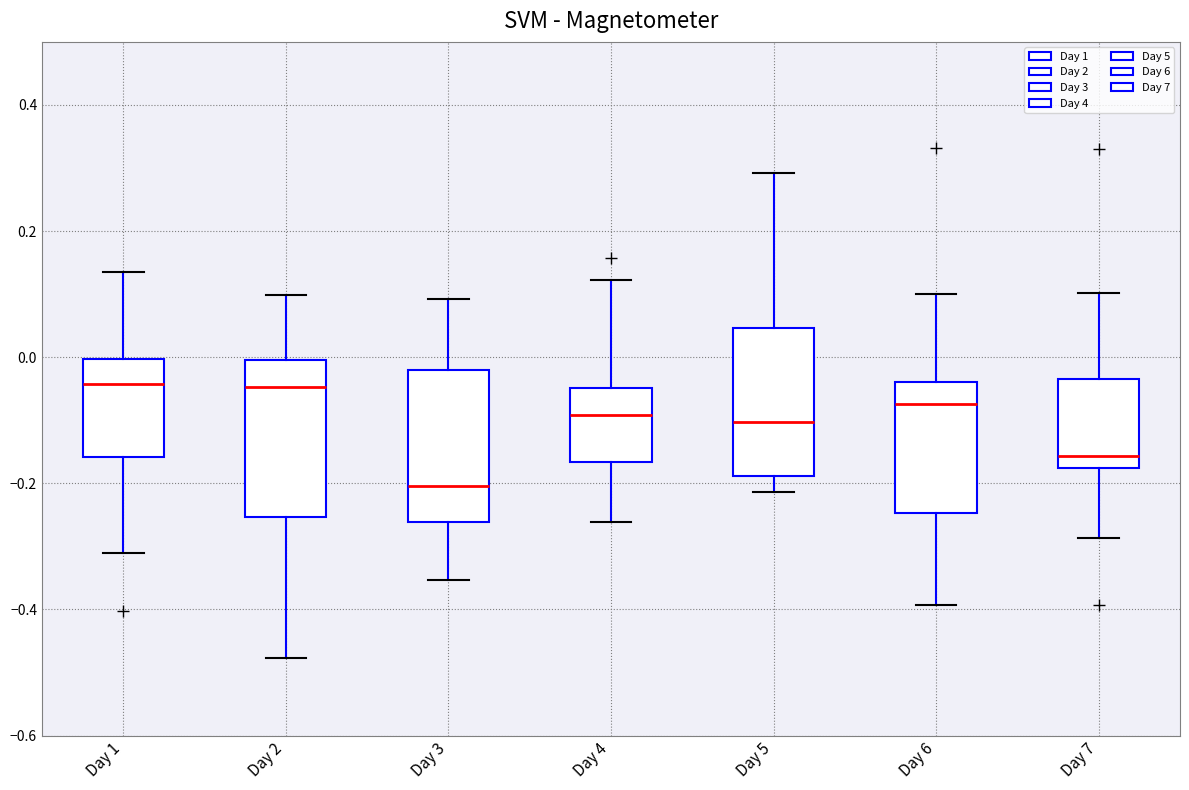

Reading left to right, transcribe this box plot: for each box, give where its median line is, the range the box spans, and where its two whiskers end, as read against the y-axis. The values are not printed on the chart, so give them approximately, as read against the axis.

Day 1: median -0.04, box -0.16 to 0.00, whiskers -0.30 to 0.14
Day 2: median -0.04, box -0.26 to 0.00, whiskers -0.48 to 0.10
Day 3: median -0.20, box -0.26 to -0.02, whiskers -0.36 to 0.10
Day 4: median -0.10, box -0.16 to -0.04, whiskers -0.26 to 0.12
Day 5: median -0.10, box -0.18 to 0.04, whiskers -0.22 to 0.30
Day 6: median -0.08, box -0.24 to -0.04, whiskers -0.40 to 0.10
Day 7: median -0.16, box -0.18 to -0.04, whiskers -0.28 to 0.10